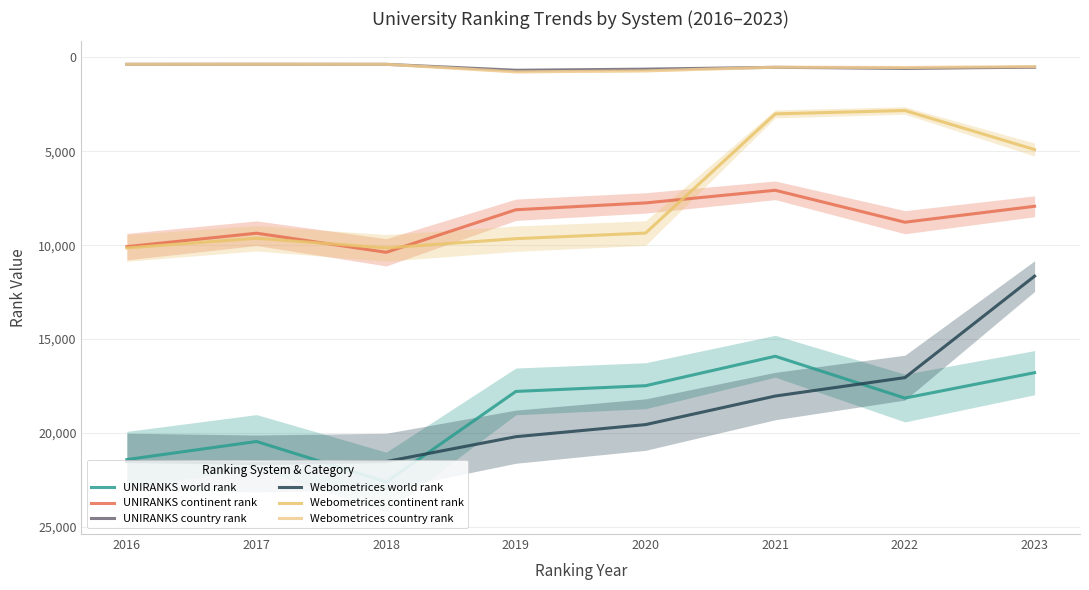

At which label does Webometrices country rank reach its peak?

2019